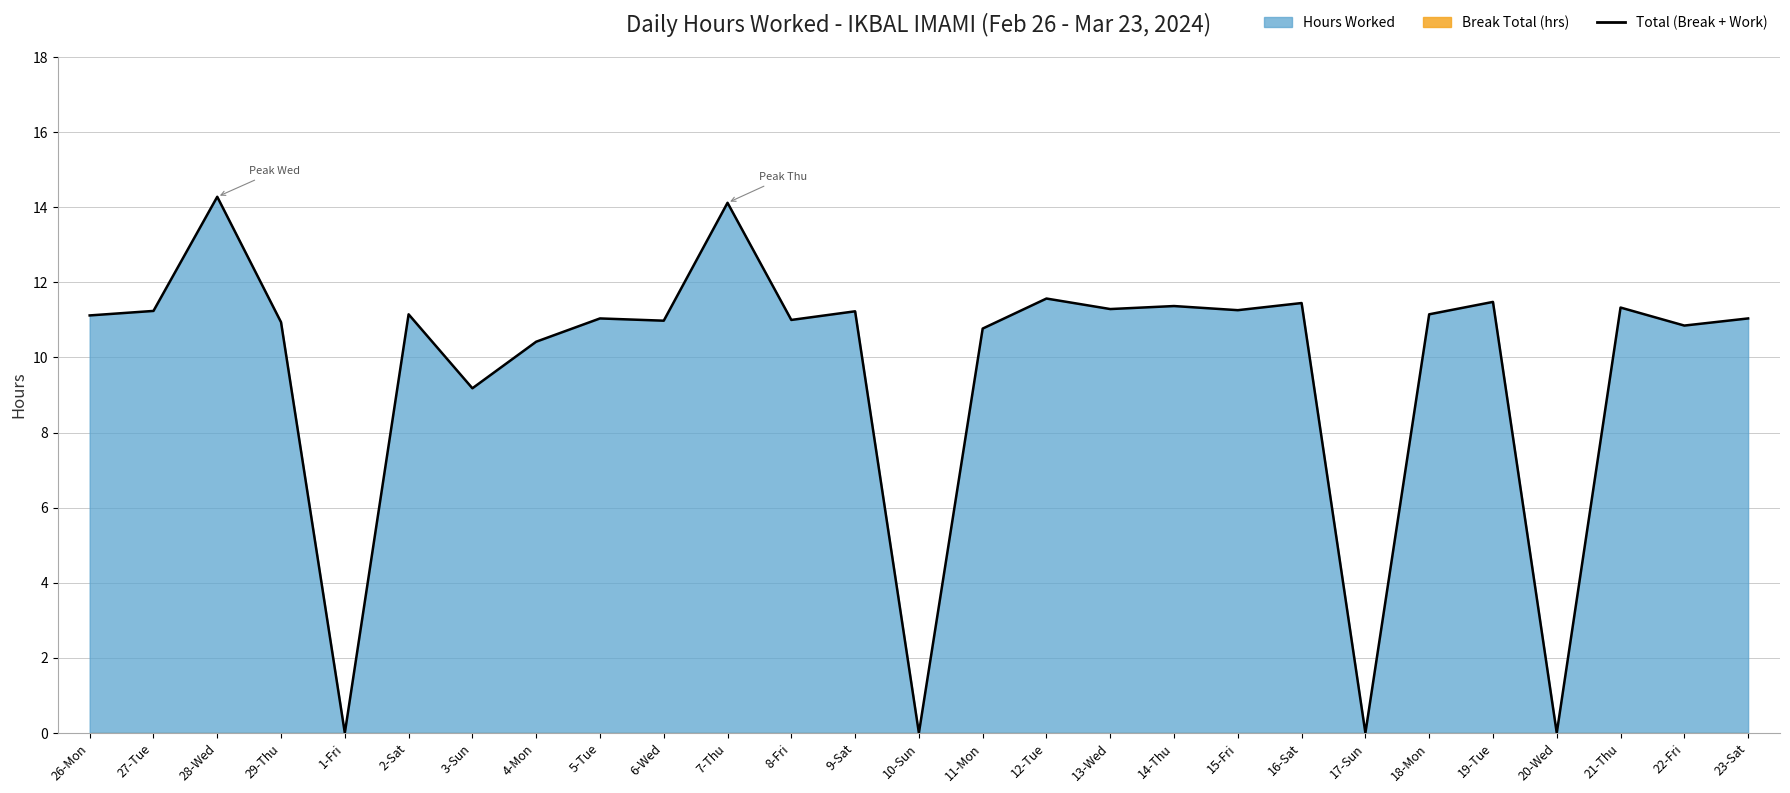

Reading left to right, list all the values displayed in this chart.

26-Mon=11.1	27-Tue=11.2	28-Wed=14.3	29-Thu=10.9	1-Fri=0.0	2-Sat=11.2	3-Sun=9.2	4-Mon=10.4	5-Tue=11.0	6-Wed=11.0	7-Thu=14.1	8-Fri=11.0	9-Sat=11.2	10-Sun=0.0	11-Mon=10.8	12-Tue=11.6	13-Wed=11.3	14-Thu=11.4	15-Fri=11.3	16-Sat=11.4	17-Sun=0.0	18-Mon=11.2	19-Tue=11.5	20-Wed=0.0	21-Thu=11.3	22-Fri=10.8	23-Sat=11.0